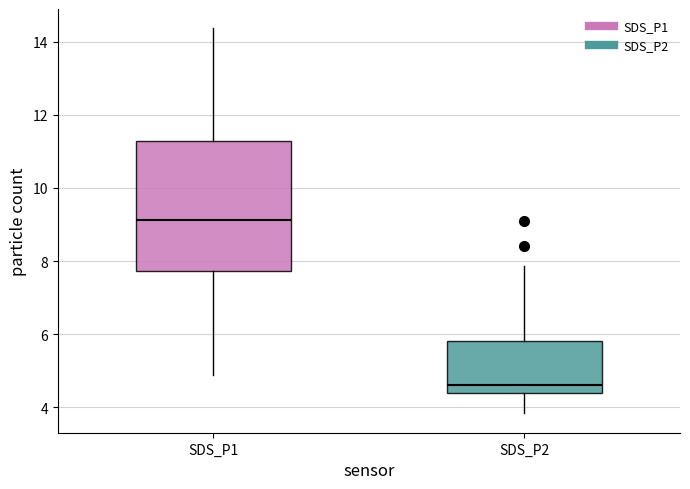

Where does the median line of the box for SDS_P1 sit on the y-axis? The values are not printed on the chart, so give them approximately, as read against the axis.

9.2